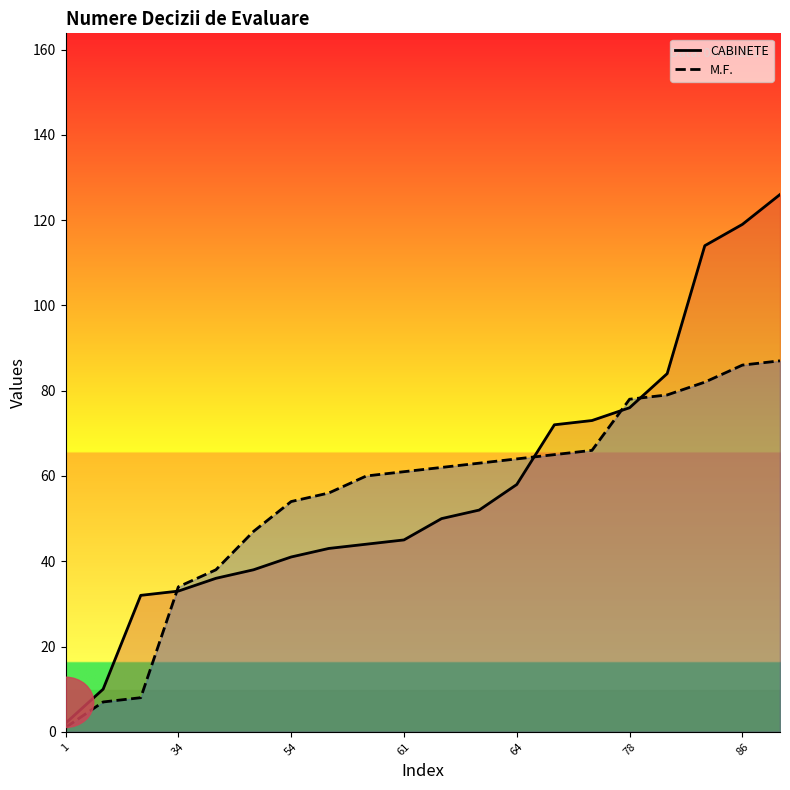

At which category does the chart reach its minimum across all series?

1